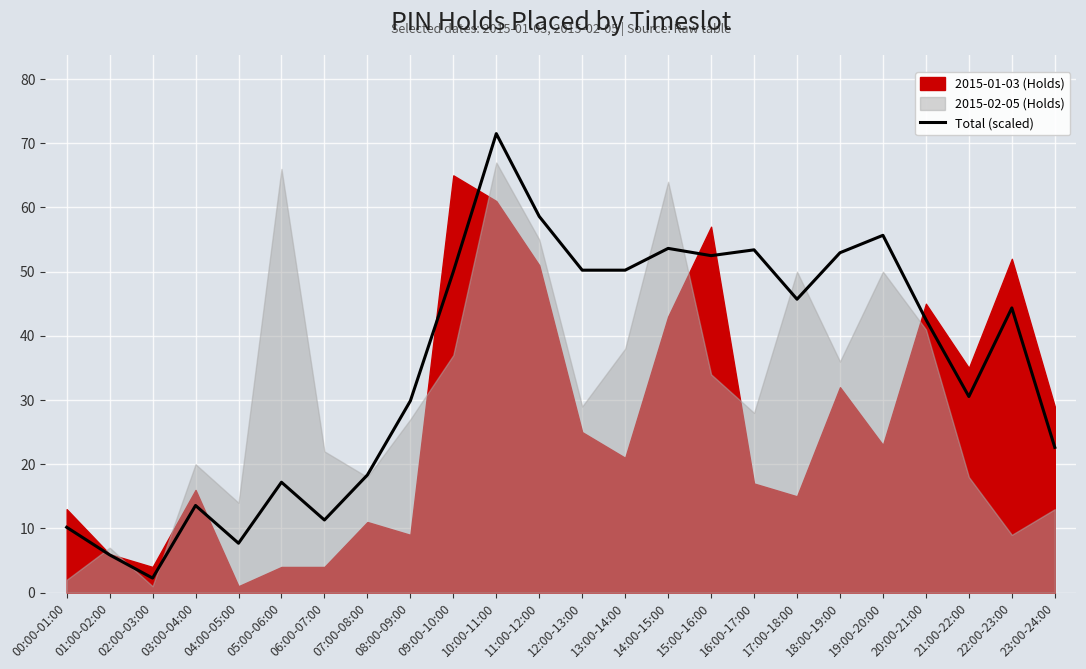

Which label corresponds to the largest value in the chart?

10:00-11:00